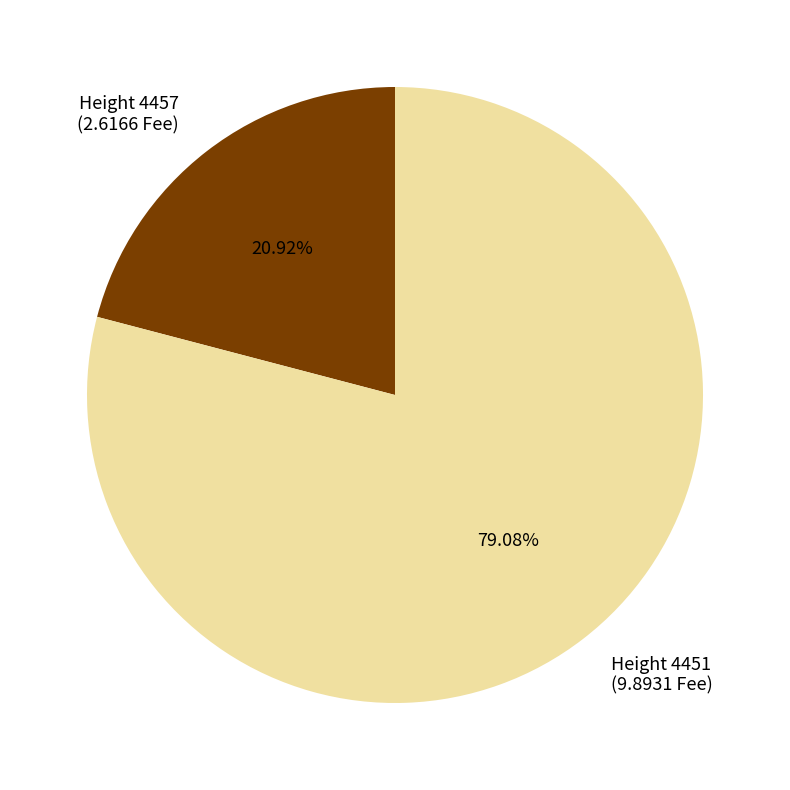

Does any single category account for the majority?

Yes